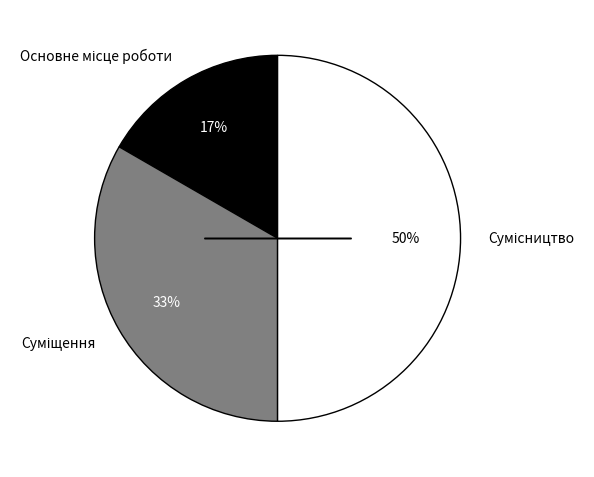

How many segments does this pie chart have?

3